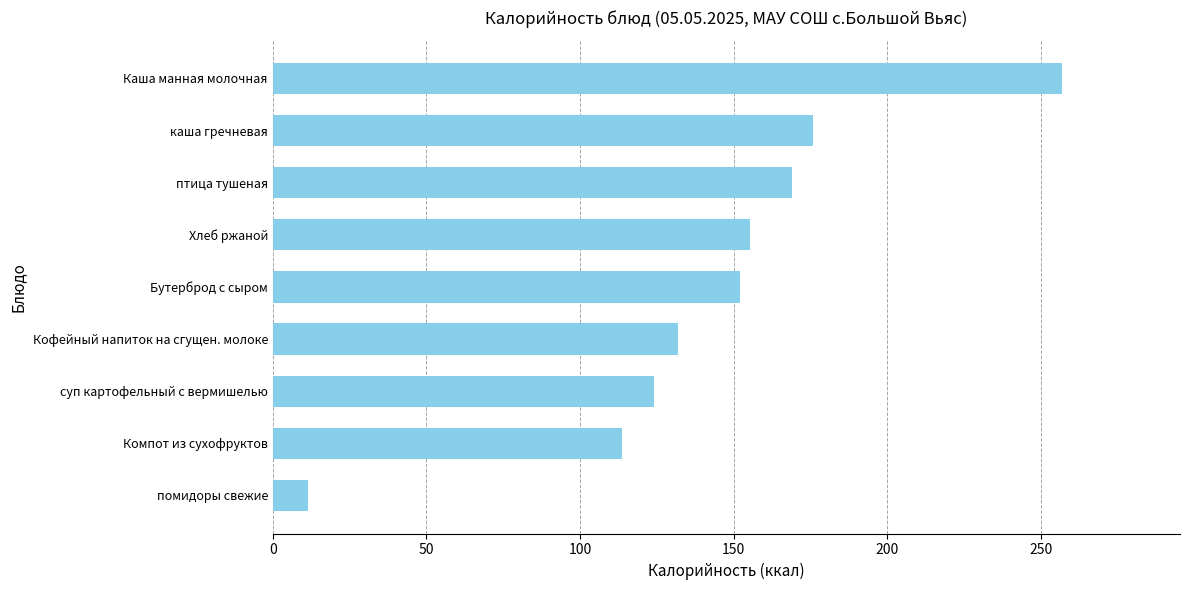

Which has a higher value, помидоры свежие or птица тушеная?

птица тушеная